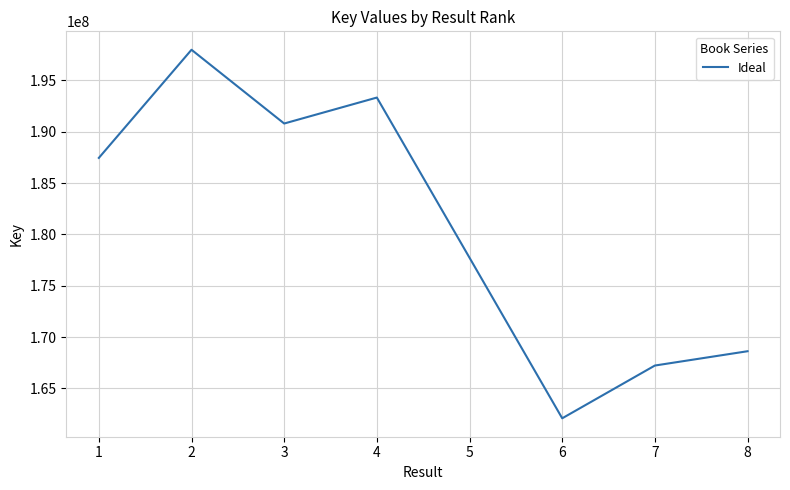

What is the maximum value shown in the chart?

197977875